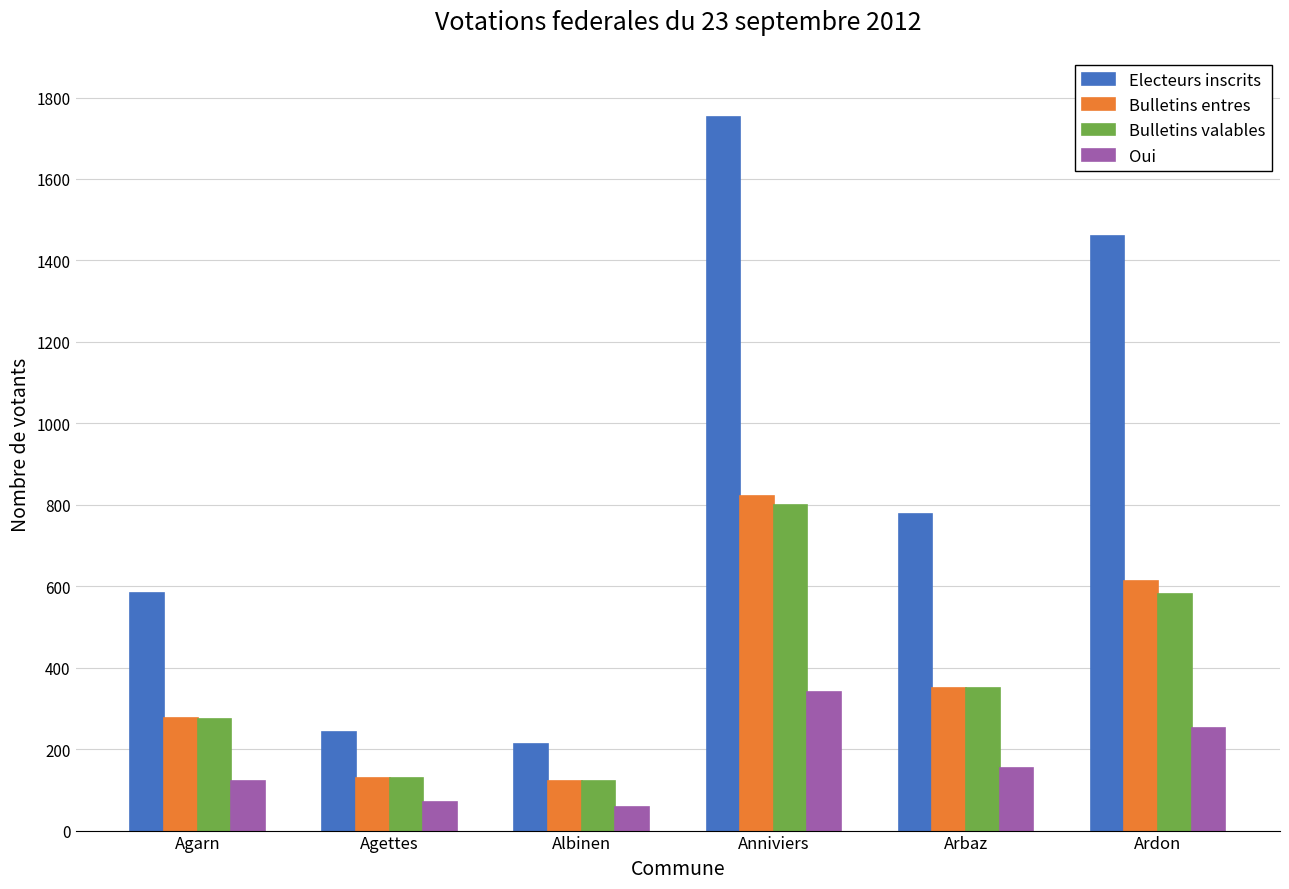

What is the average value of the Bulletins valables series?

375